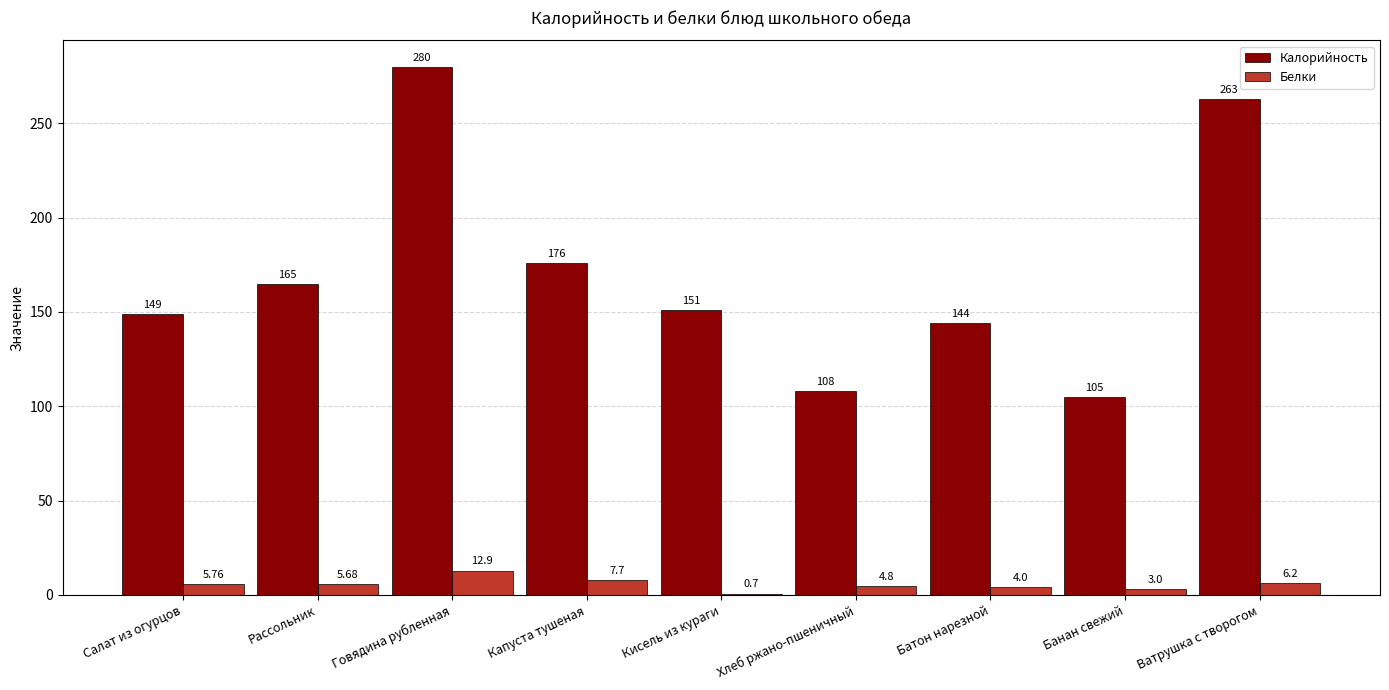

Are the bars horizontal?

No